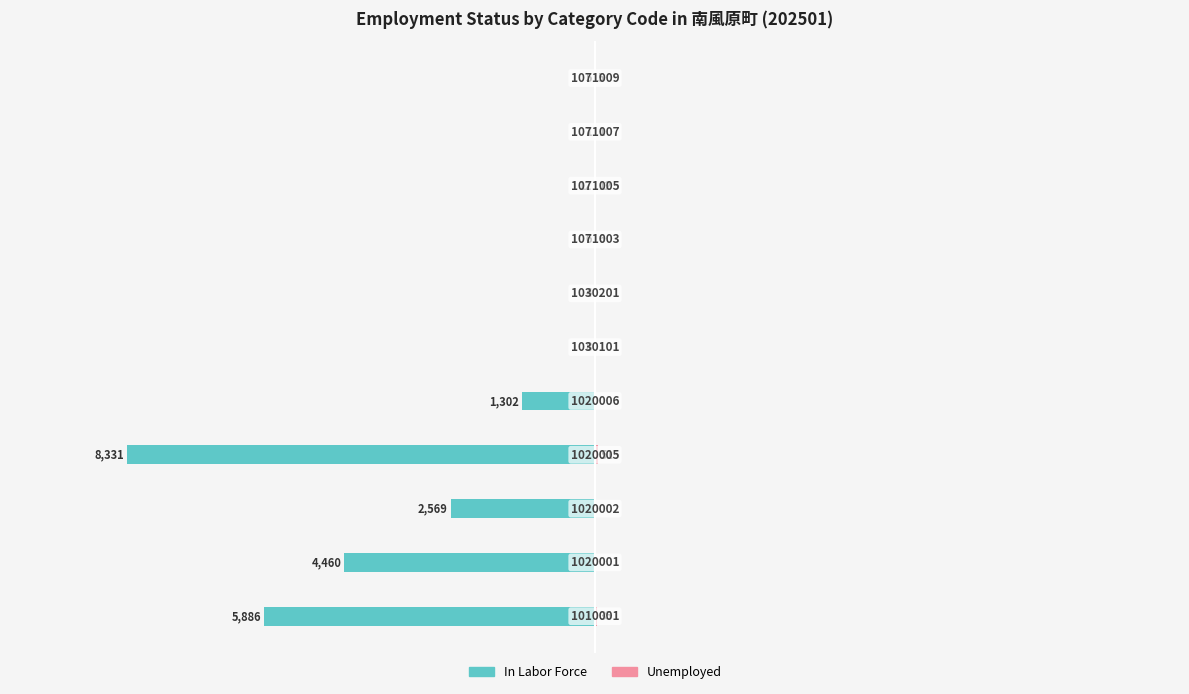

What is the value of the Unemployed bar at the 1st from the left?

35